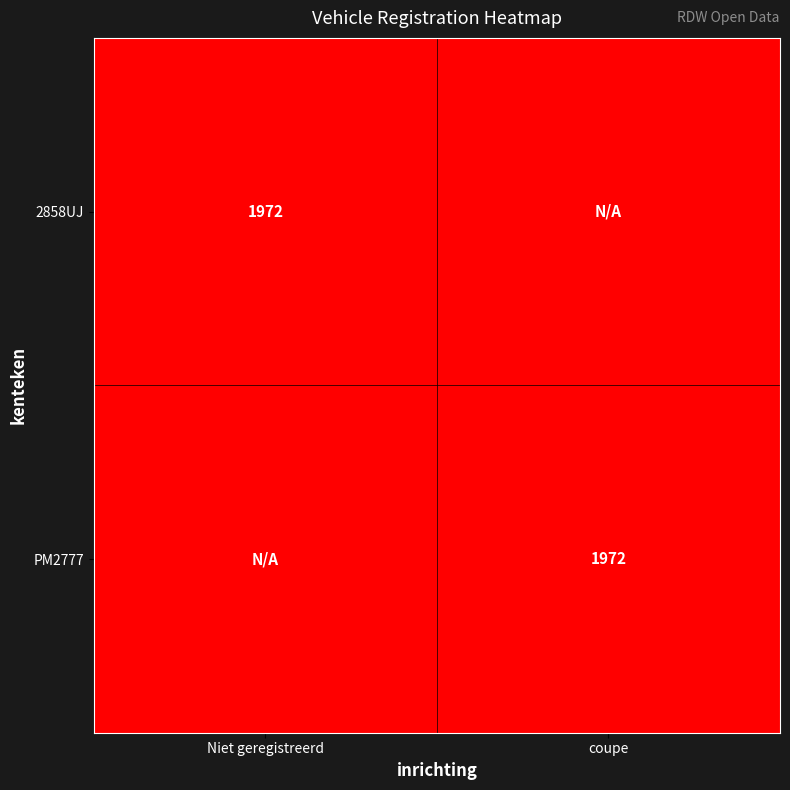

True or false: PM2777 has a value of 818 at coupe.

False